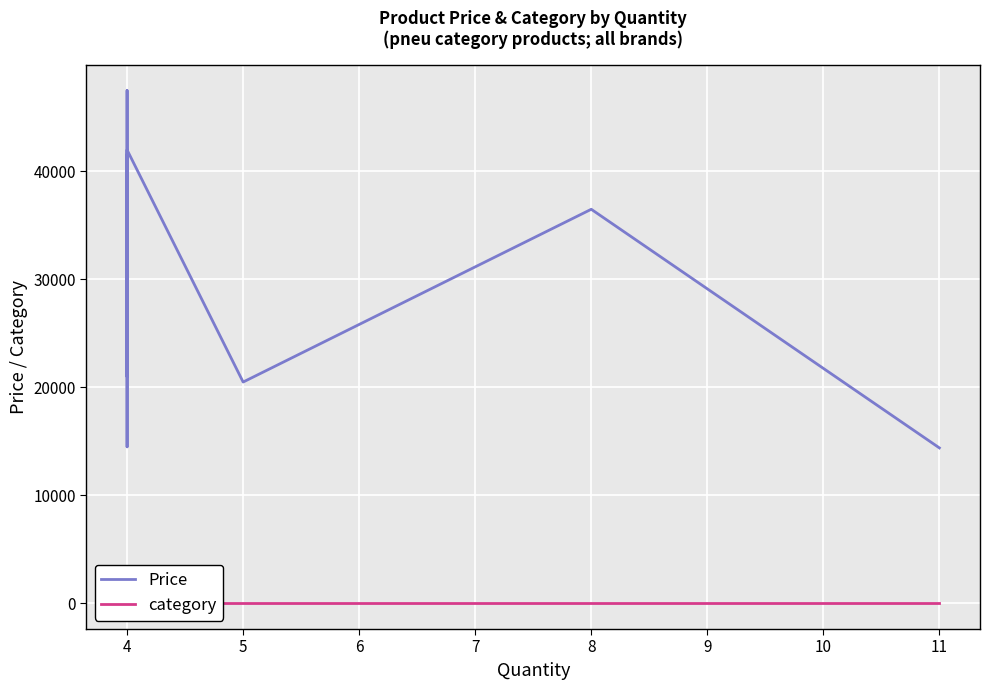

How many data points in Price are above 36500?

3